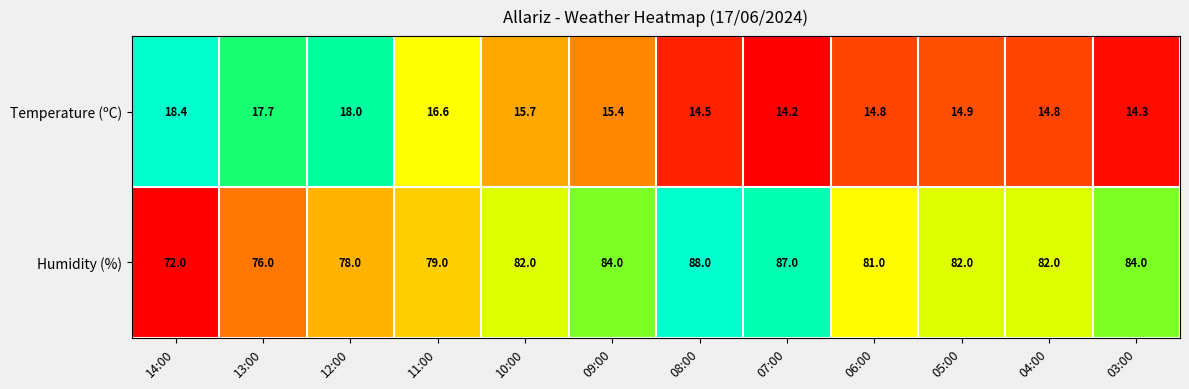

What is the spread (max minus min) of values at 13:00?

58.3